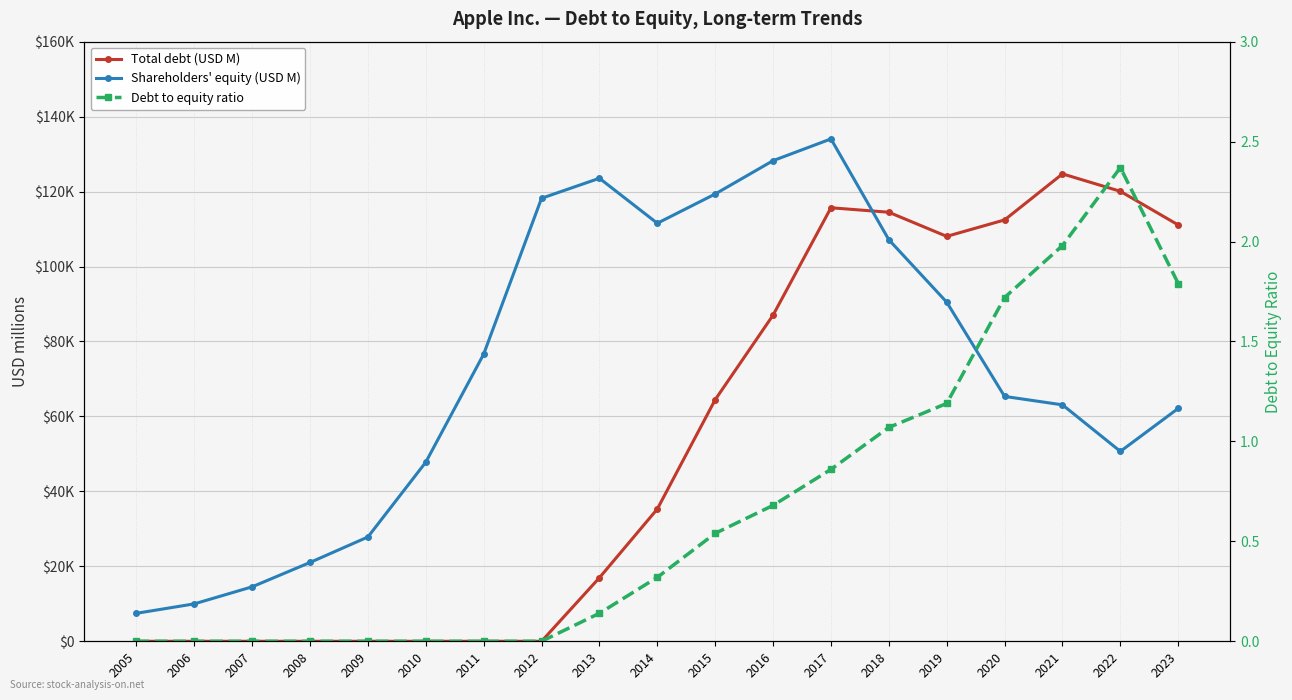

What is the maximum value shown in the chart?

134047.0